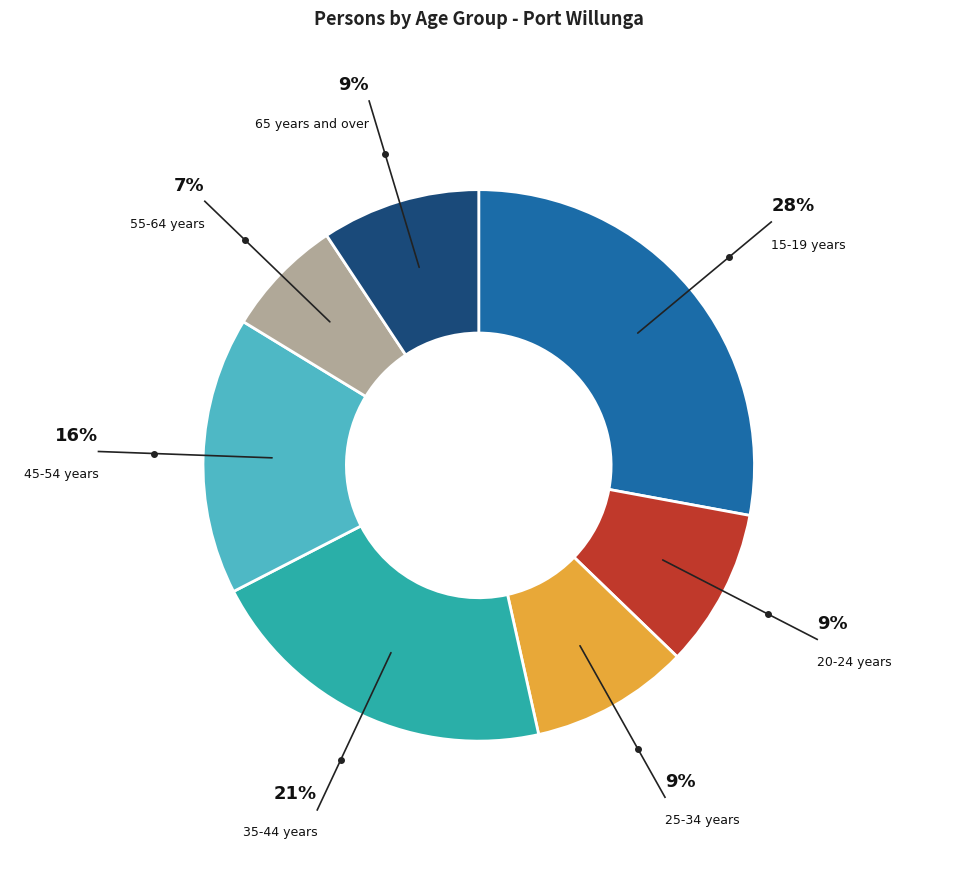

How many segments does this pie chart have?

7